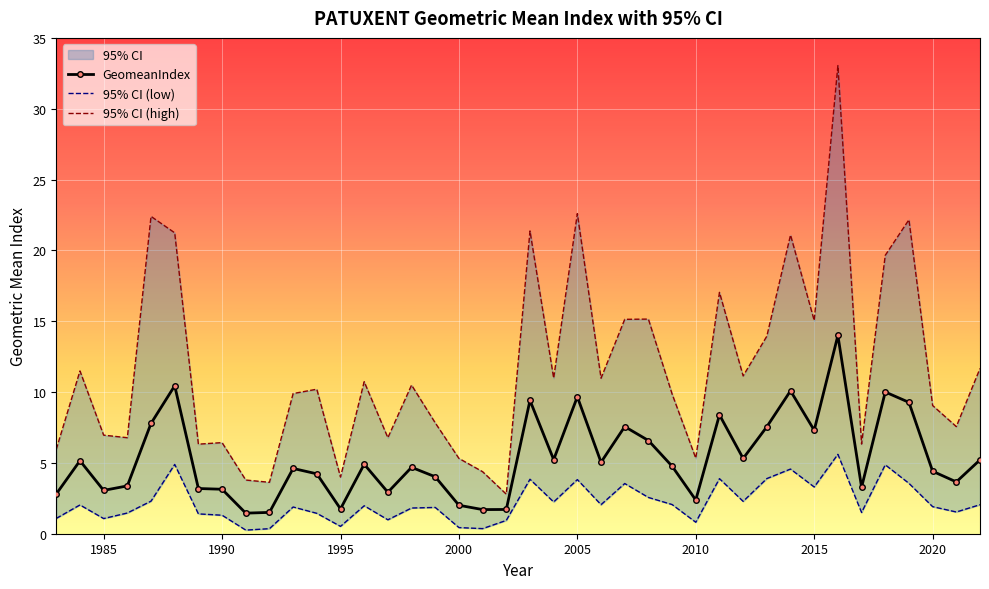

True or false: GeomeanIndex has more than 2 interior local peaks.

True